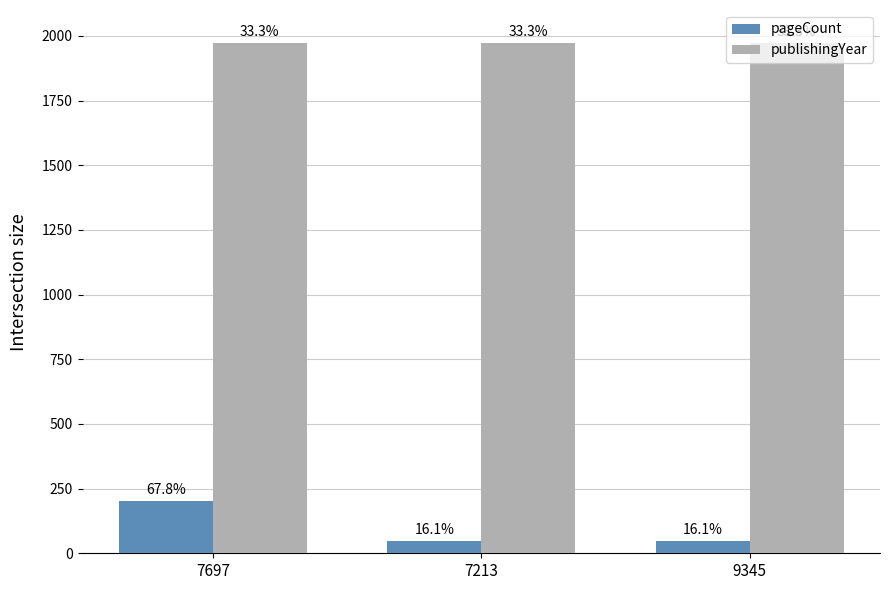

Which series has the largest total across all categories?

publishingYear